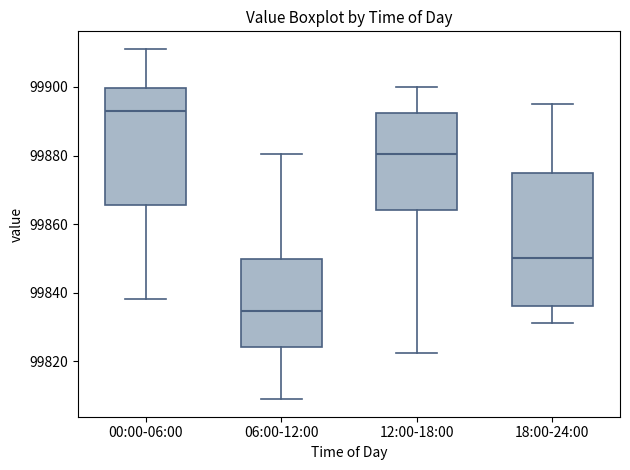

Reading left to right, read every box against the y-axis: the position of its median line, the range the box covers, and the ends of its whiskers. The values are not printed on the chart, so give them approximately, as read against the axis.

00:00-06:00: median 99892, box 99866 to 99900, whiskers 99838 to 99912
06:00-12:00: median 99834, box 99824 to 99850, whiskers 99808 to 99880
12:00-18:00: median 99880, box 99864 to 99892, whiskers 99822 to 99900
18:00-24:00: median 99850, box 99836 to 99876, whiskers 99832 to 99896